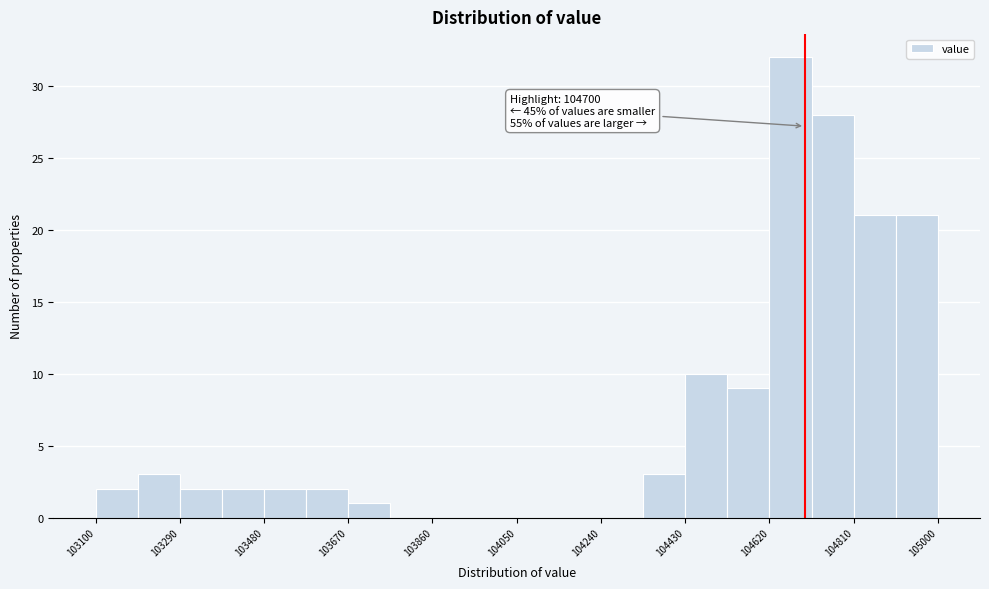

Over which range of the x-axis is the bar tallest?

104620 to 104715